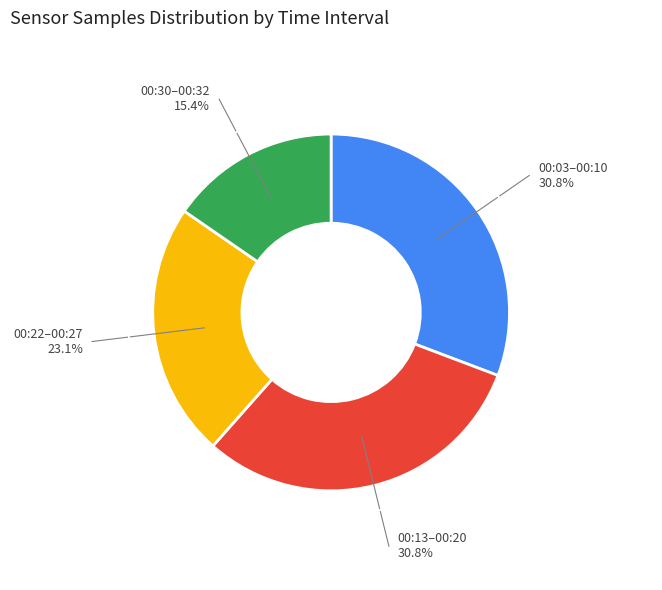

Is there a majority slice in this chart?

No